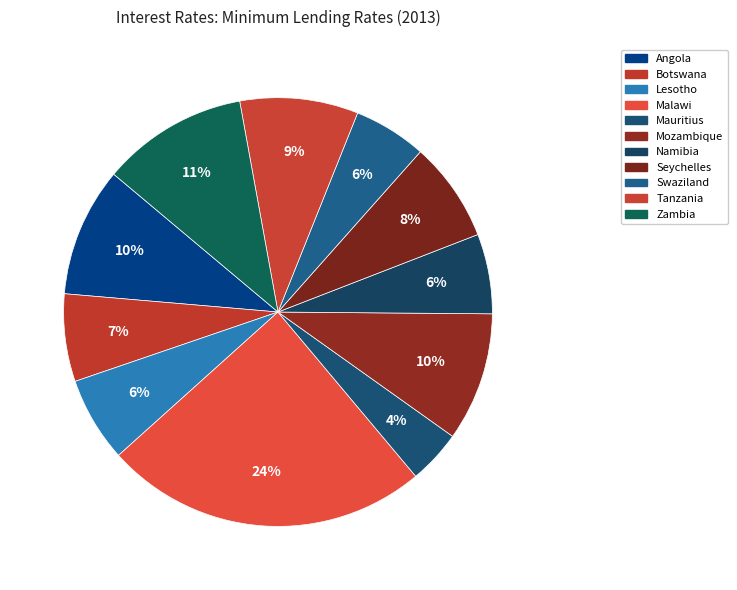

How many segments does this pie chart have?

11